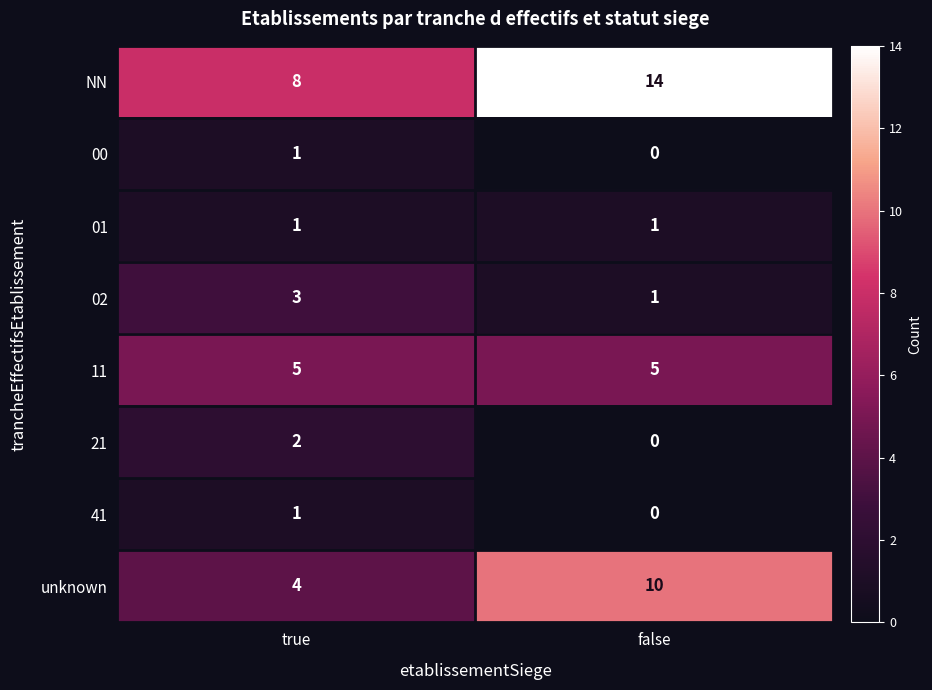

Which series has the largest total across all categories?

NN